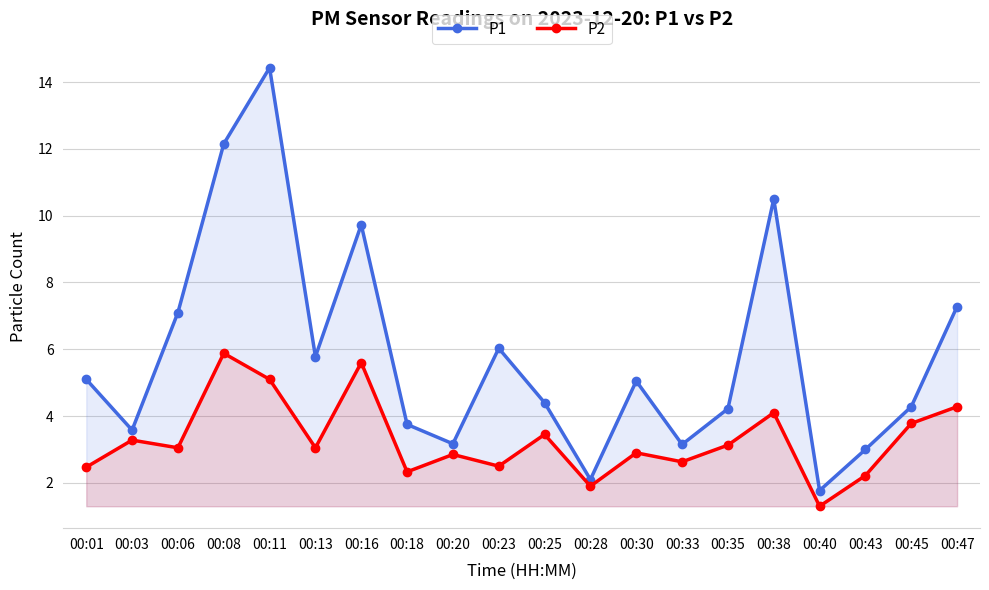

True or false: P2 has a value of 3.0 at 00:16.

False